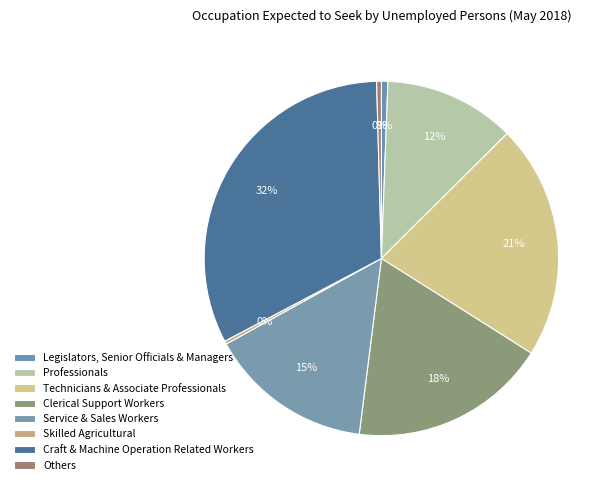

How many segments does this pie chart have?

8